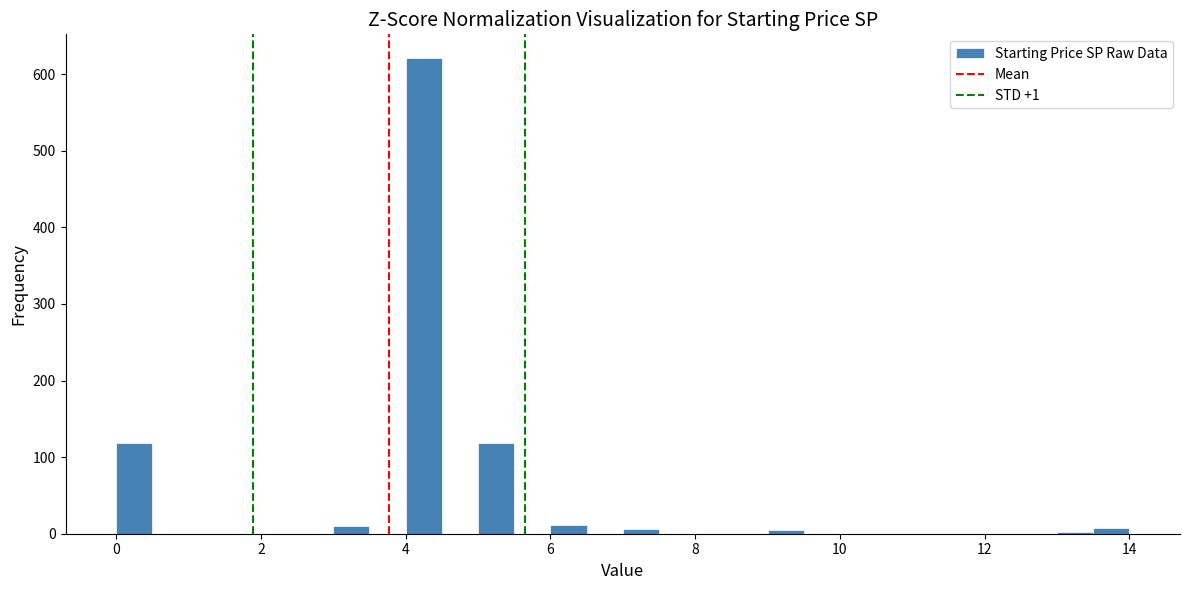

Read against the x-axis, roughly where is the centre of the tallest bar?

4.2